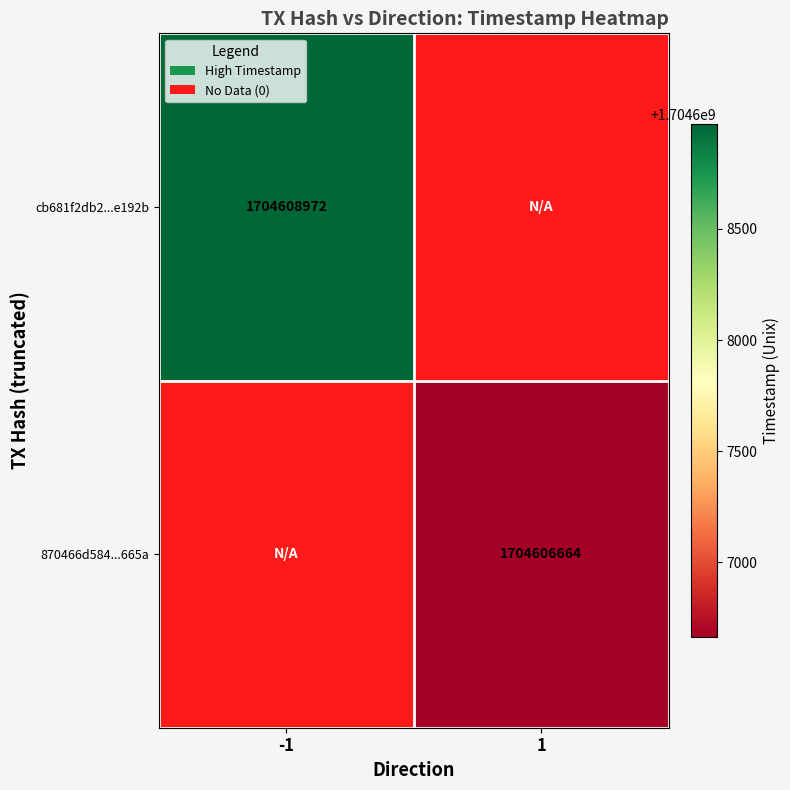

How many distinct data groups are displayed?

2